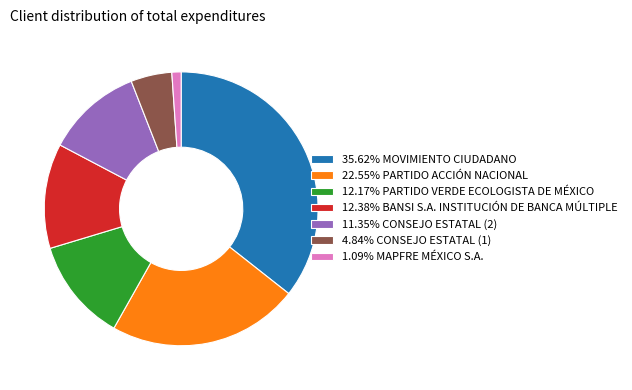

Do 4.84% CONSEJO ESTATAL (1) and 11.35% CONSEJO ESTATAL (2) together represent more than half of the pie?

No